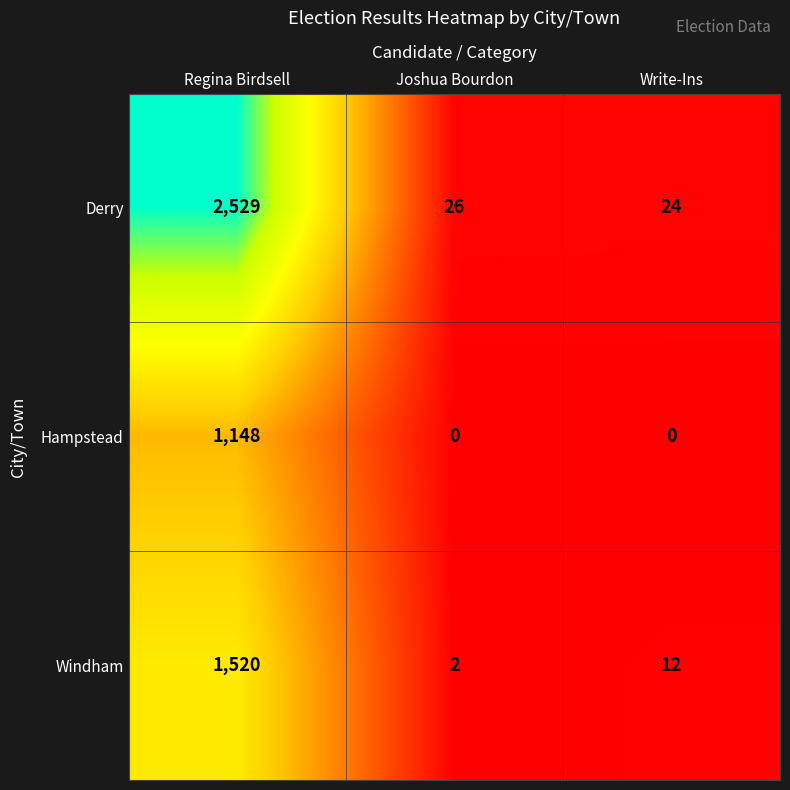

At which category is the sum across all series the highest?

Regina Birdsell